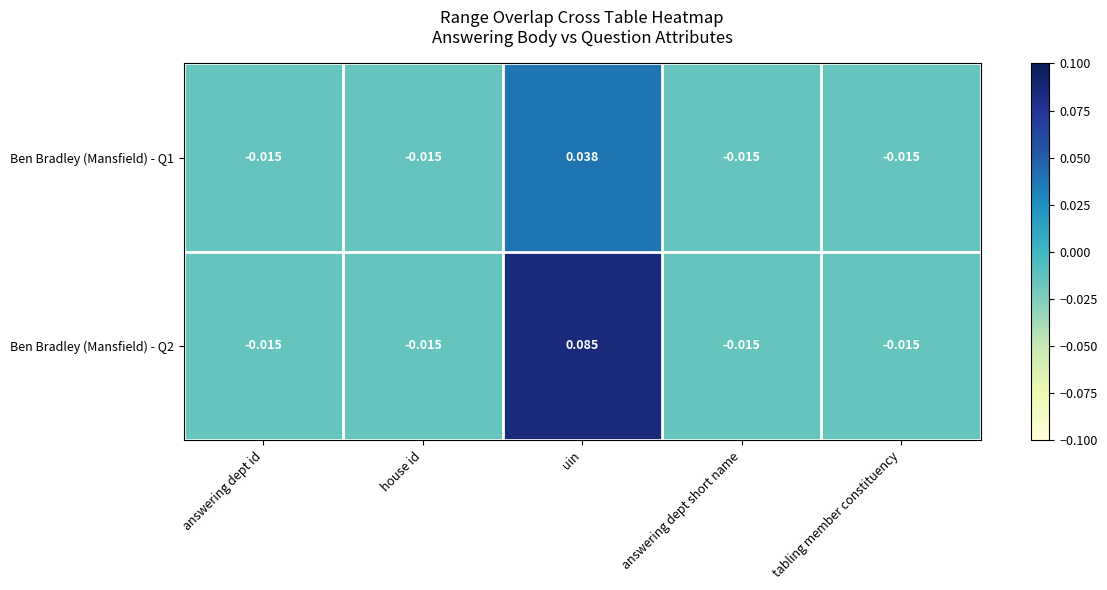

At which category does the chart reach its peak across all series?

uin